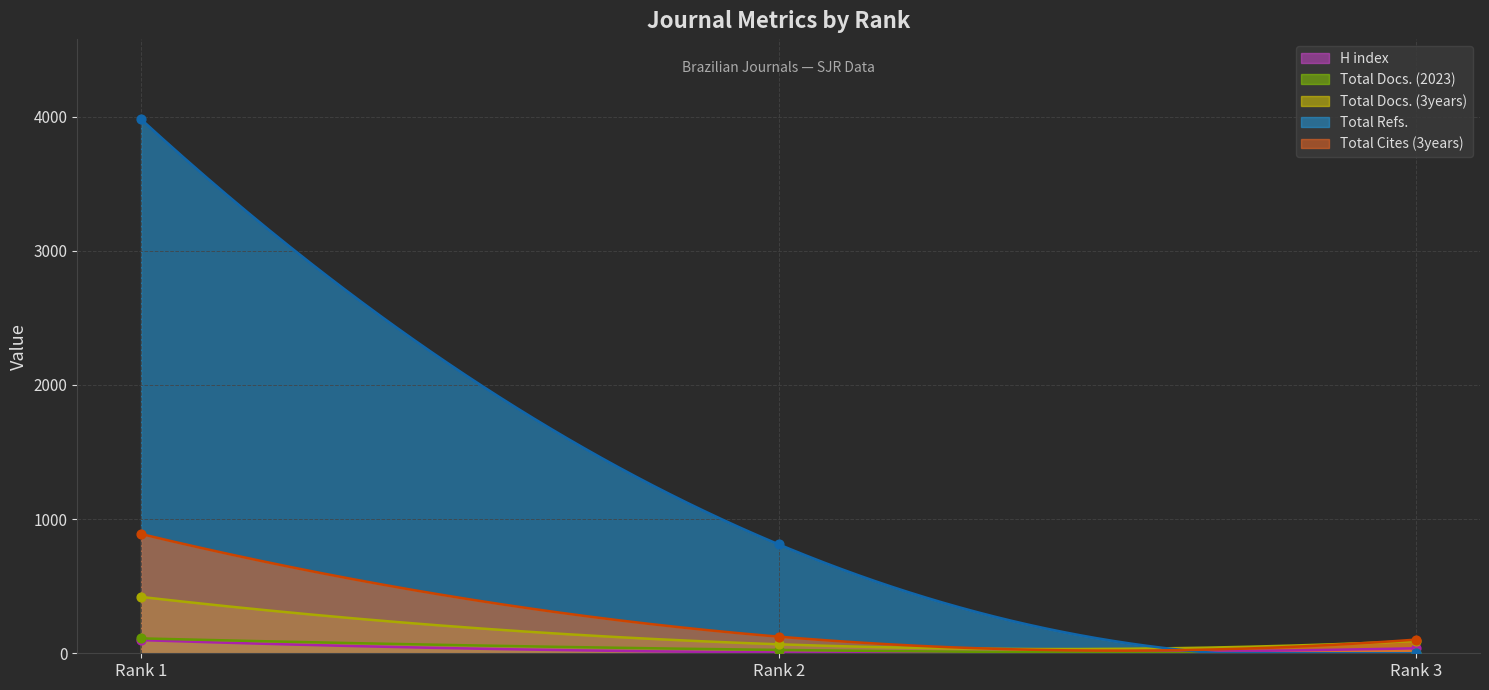

What is the highest value of the Total Cites (3years) series?

889.0